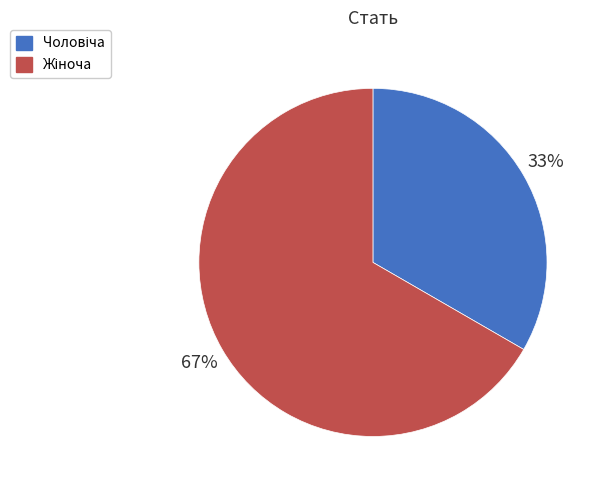

How many slices are in this pie chart?

2